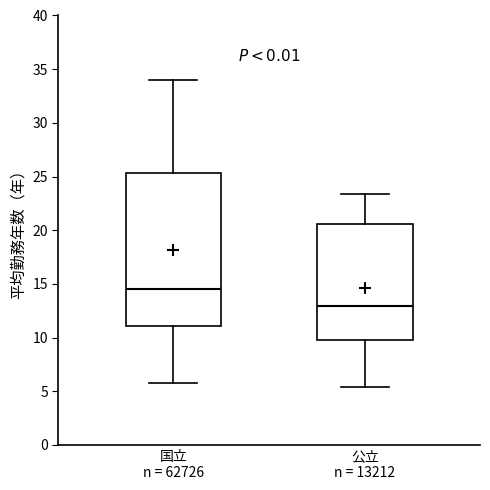

Where does the lower whisker of the box for 国立 n = 62726 end on the y-axis? The values are not printed on the chart, so give them approximately, as read against the axis.

6.0